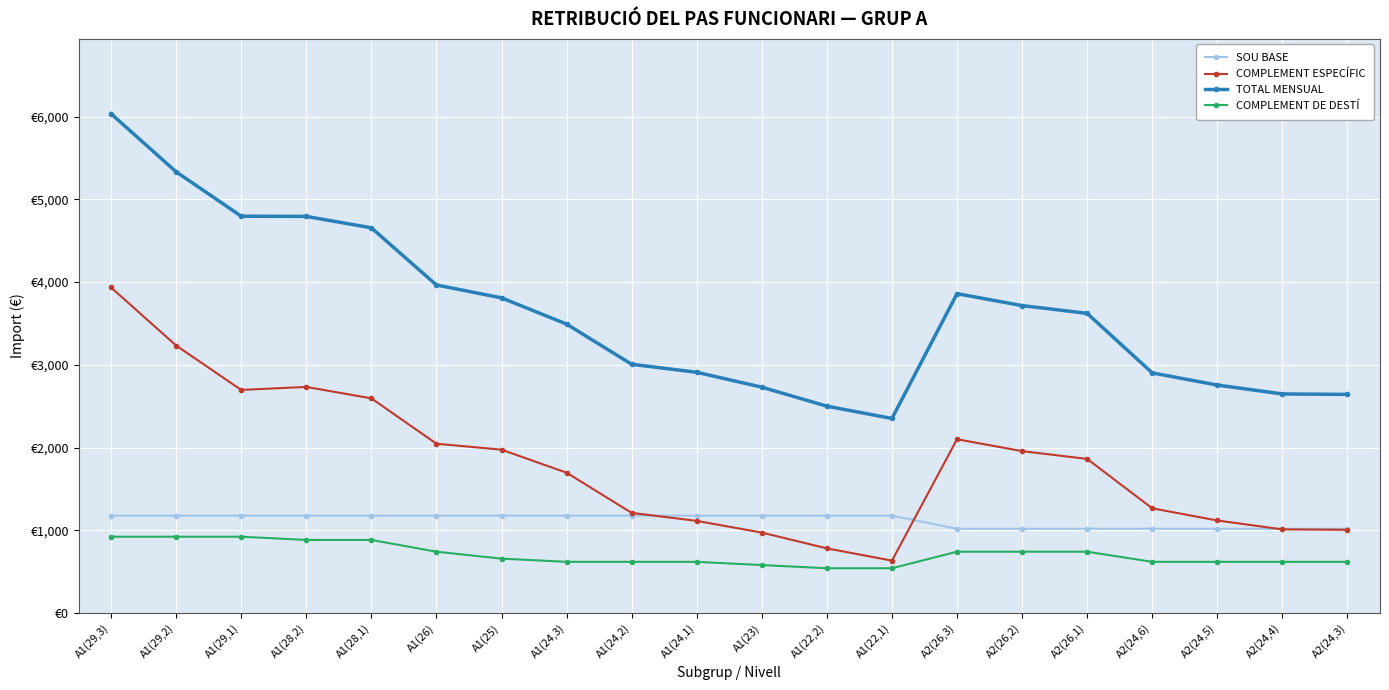

Does the chart have visible grid lines?

Yes